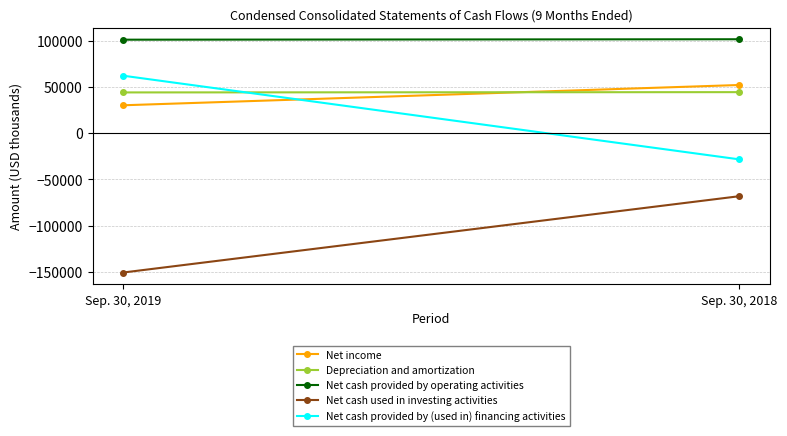

Is this an area chart (filled region under the line)?

No